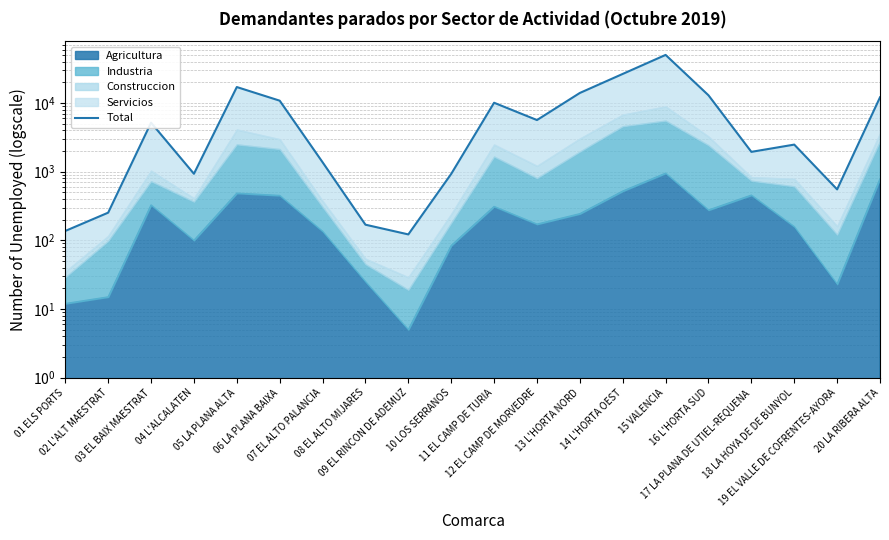

Is it true that the value at 14 L'HORTA OEST is 26503?

True